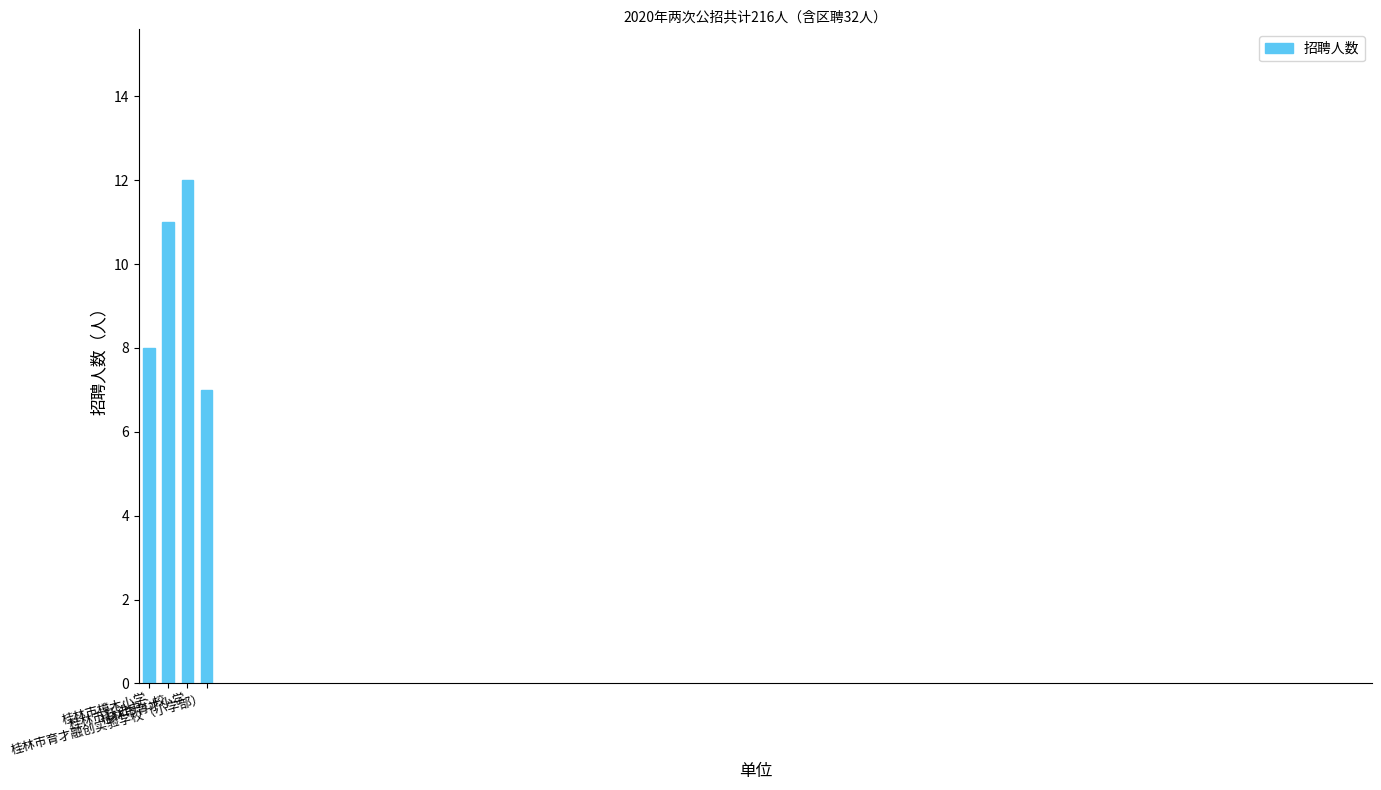

How many bars are there in total?

4